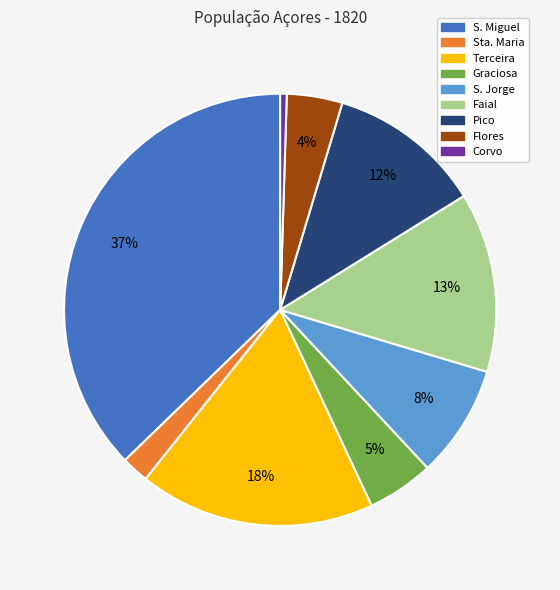

How many slices are in this pie chart?

9